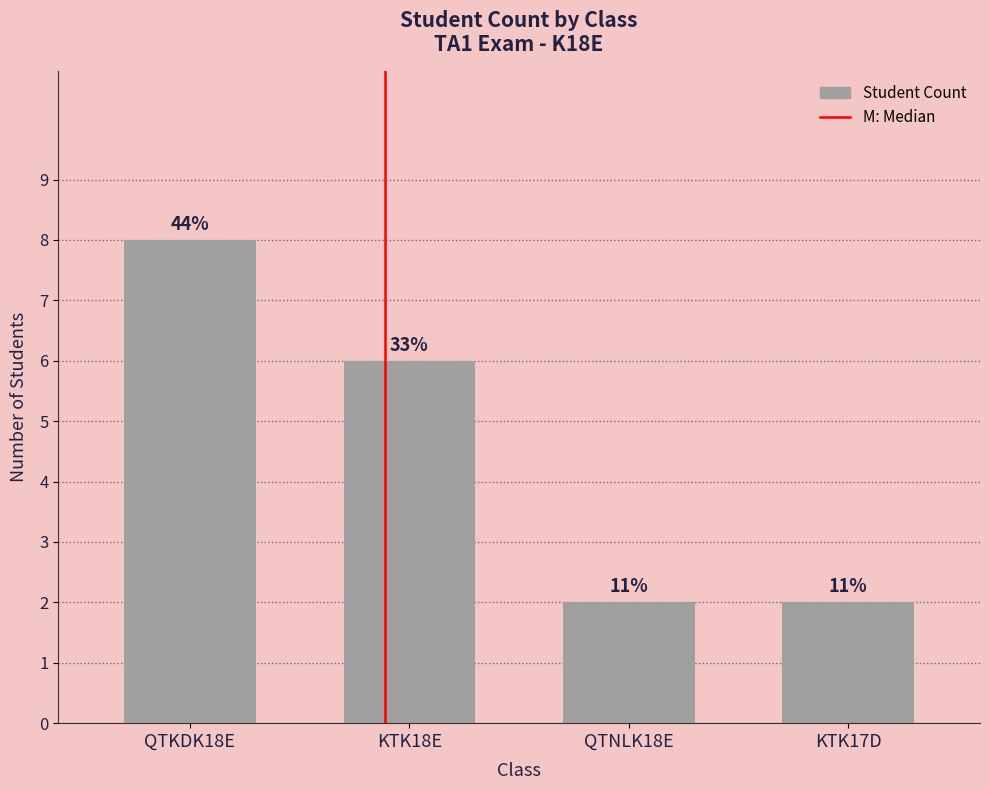

Rank the categories by value from lowest to highest.

QTNLK18E, KTK17D, KTK18E, QTKDK18E